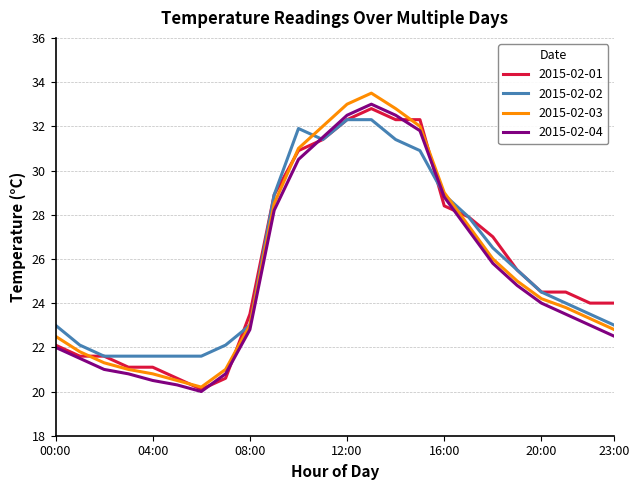

Which series has the widest spread of values?

2015-02-03